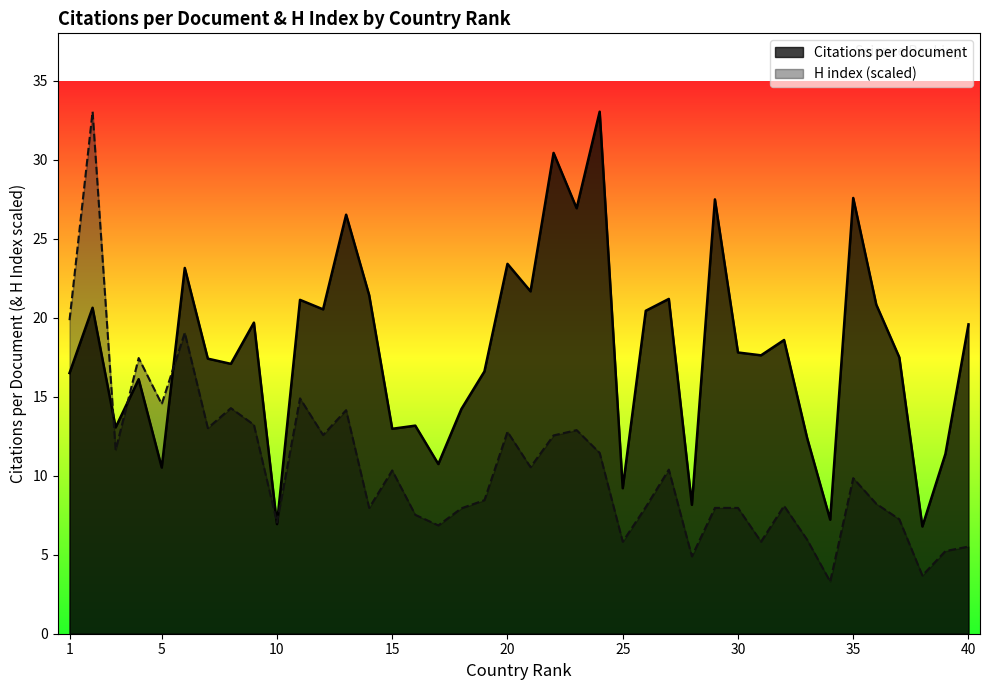

What is the average value of the H index series?

10.5